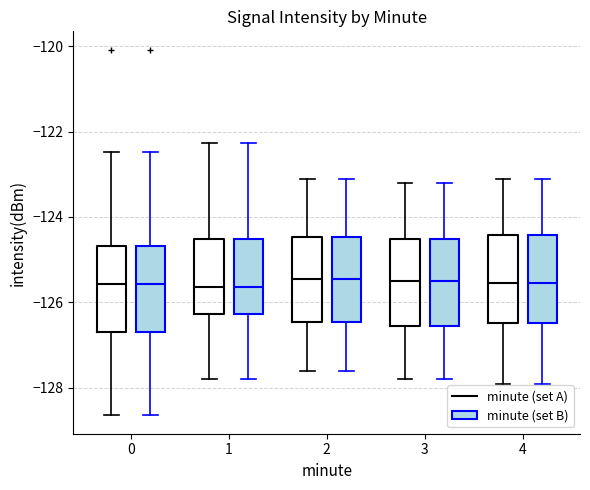

Reading left to right, transcribe this box plot: for each box, give where its median line is, the range the box spans, and where its two whiskers end, as read against the y-axis. The values are not printed on the chart, so give them approximately, as read against the axis.

0 (minute (set A)): median -125.6, box -126.6 to -124.6, whiskers -128.6 to -122.4
0 (minute (set B)): median -125.6, box -126.6 to -124.6, whiskers -128.6 to -122.4
1 (minute (set A)): median -125.6, box -126.2 to -124.6, whiskers -127.8 to -122.2
1 (minute (set B)): median -125.6, box -126.2 to -124.6, whiskers -127.8 to -122.2
2 (minute (set A)): median -125.4, box -126.4 to -124.4, whiskers -127.6 to -123.0
2 (minute (set B)): median -125.4, box -126.4 to -124.4, whiskers -127.6 to -123.0
3 (minute (set A)): median -125.4, box -126.6 to -124.6, whiskers -127.8 to -123.2
3 (minute (set B)): median -125.4, box -126.6 to -124.6, whiskers -127.8 to -123.2
4 (minute (set A)): median -125.6, box -126.4 to -124.4, whiskers -127.8 to -123.0
4 (minute (set B)): median -125.6, box -126.4 to -124.4, whiskers -127.8 to -123.0